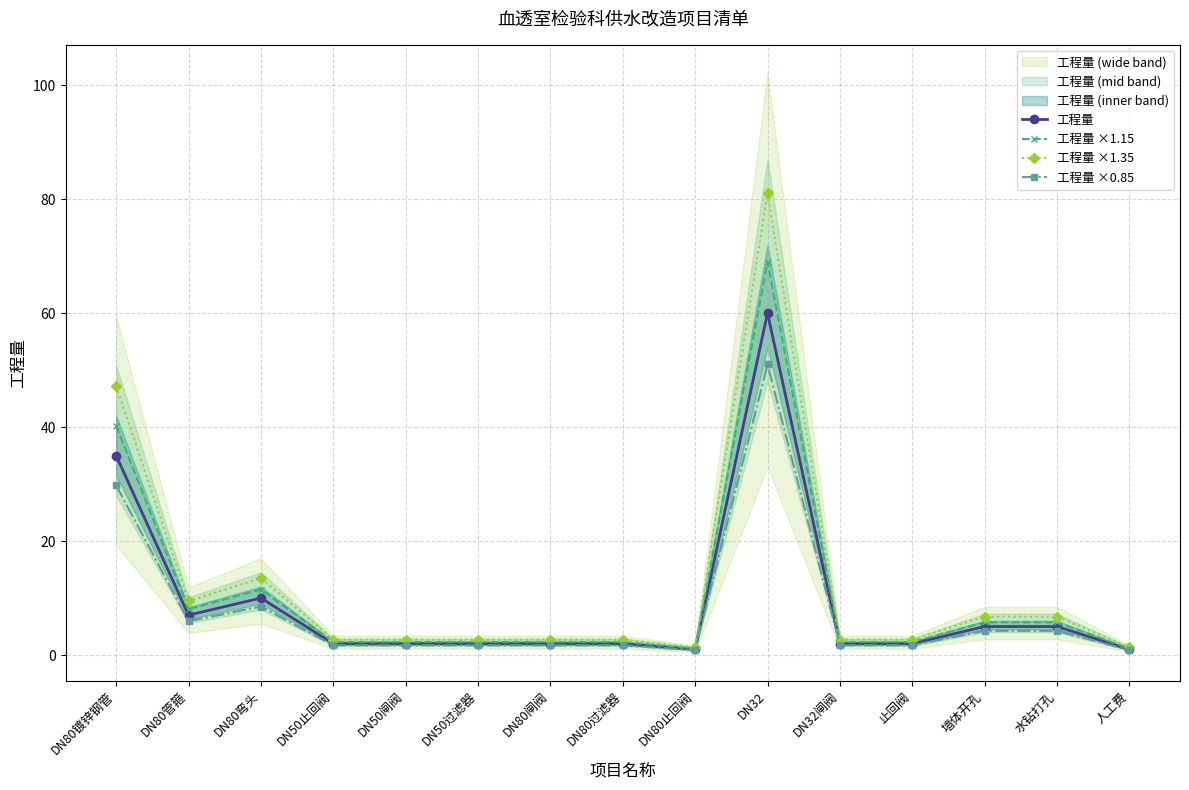

What is the value of the 工程量 ×1.15 point at the 4th from the left?

2.3